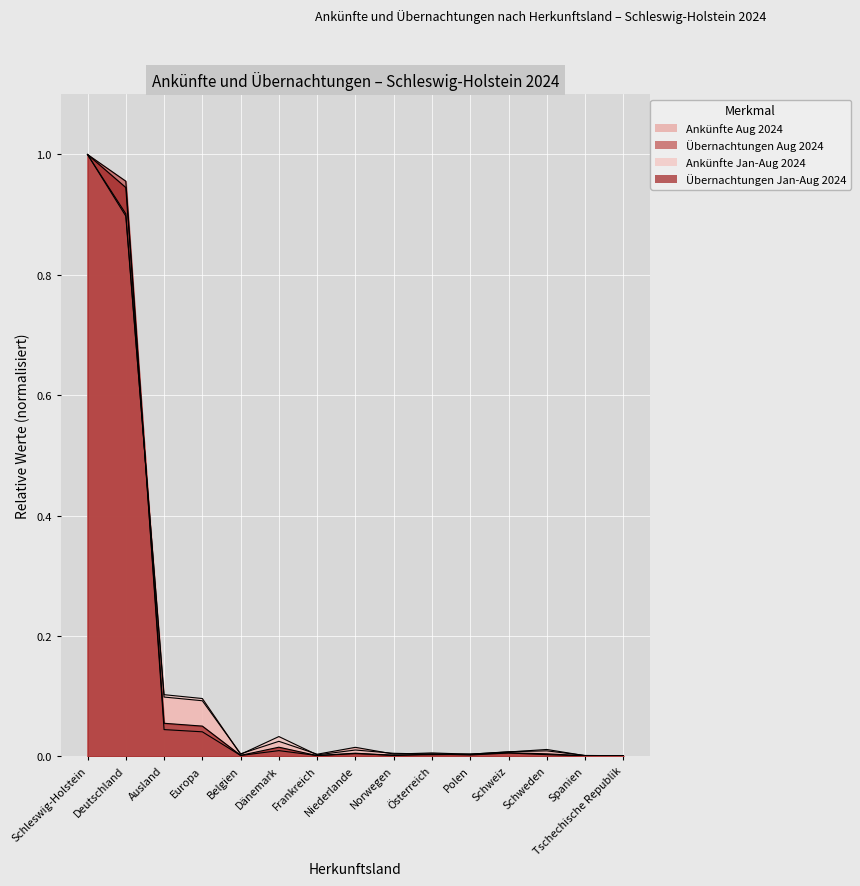

What is the difference between the maximum and second lowest values in the Ankünfte Aug 2024 series?

1.0